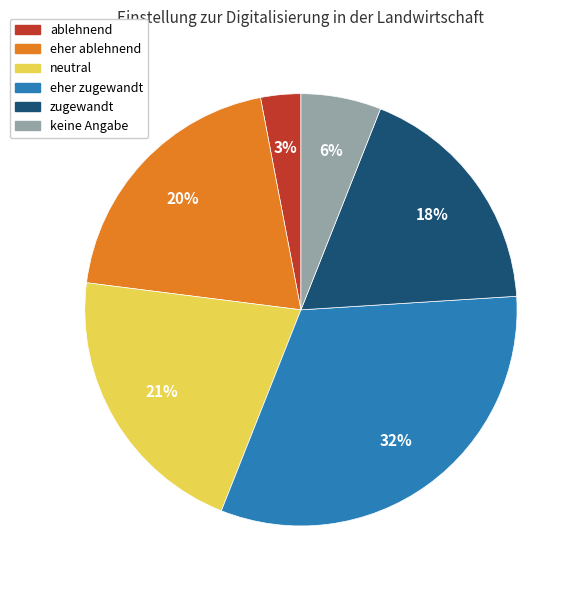

Is there any slice that represents more than half of the pie?

No